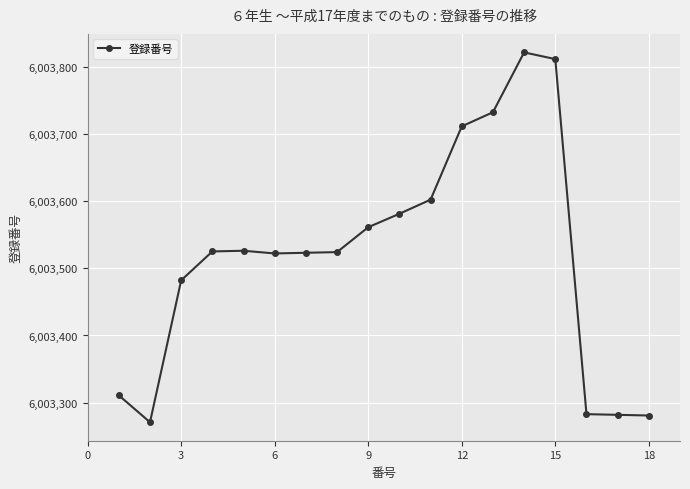

What is the value of the 17th point from the left?

6003282